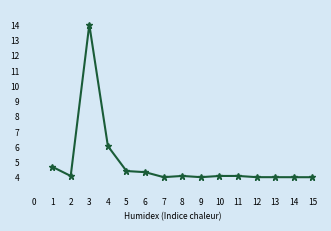

Read the value at 2.

4.1